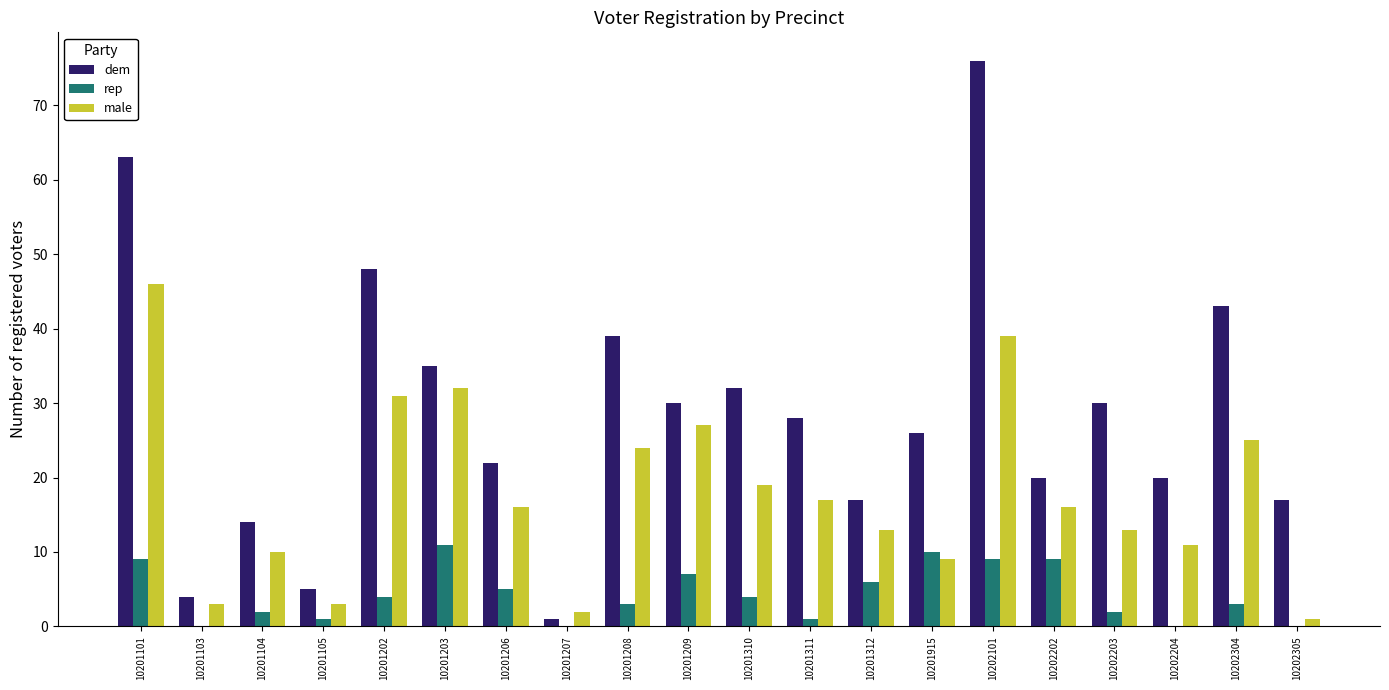

Reading right to left, extract all data points from this chart.

dem: 17	43	20	30	20	76	26	17	28	32	30	39	1	22	35	48	5	14	4	63
rep: 0	3	0	2	9	9	10	6	1	4	7	3	0	5	11	4	1	2	0	9
male: 1	25	11	13	16	39	9	13	17	19	27	24	2	16	32	31	3	10	3	46